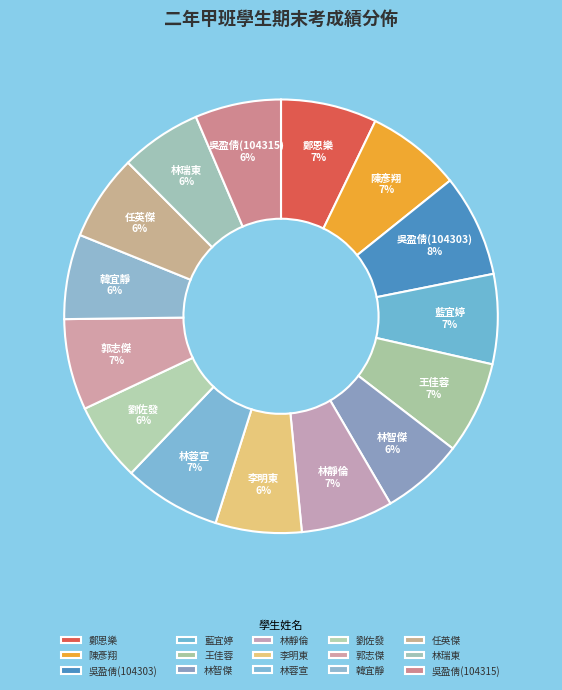

True or false: 林蓉宣 accounts for 7% of the total.

True